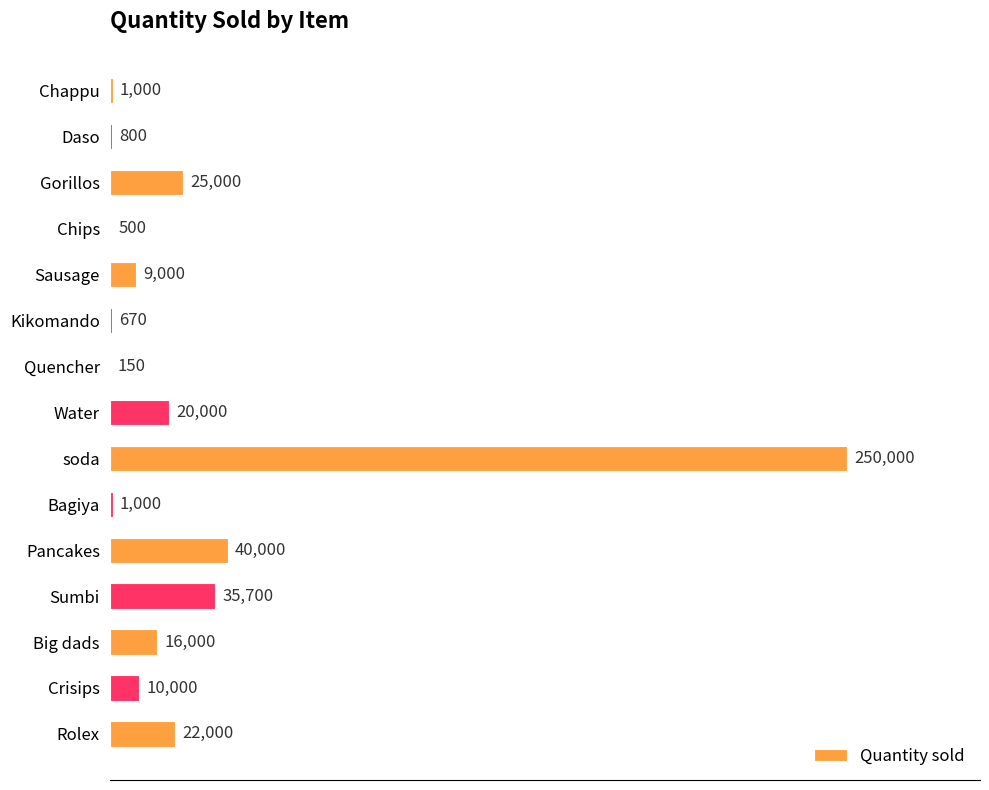

At which label is the value closest to 125075?

Pancakes